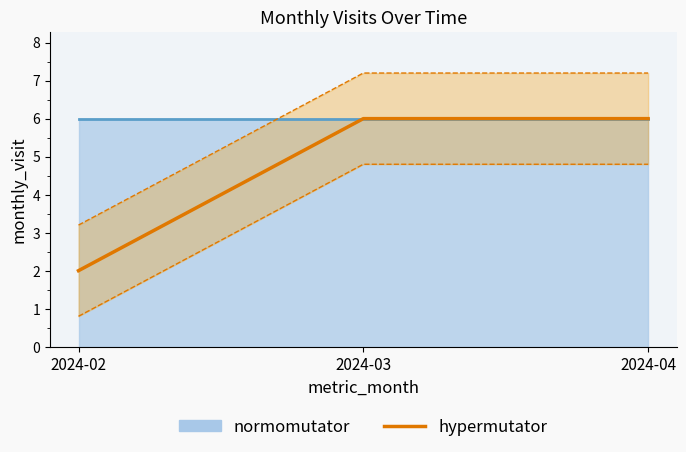

How many lines are shown in the chart?

1